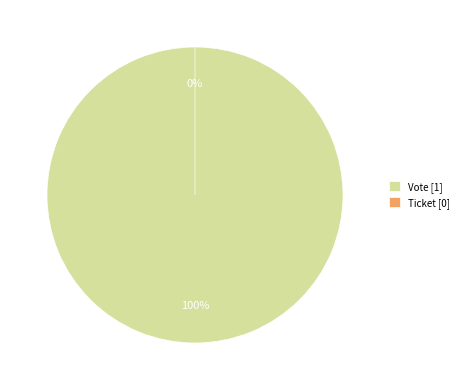

To the nearest percent, what percentage of the pie is Vote?

100%